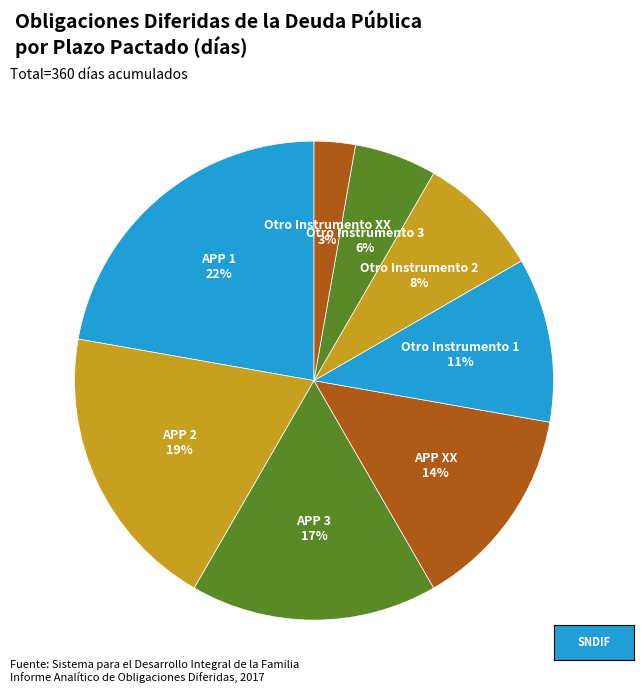

To the nearest percent, what portion does Otro Instrumento 2 represent?

8%